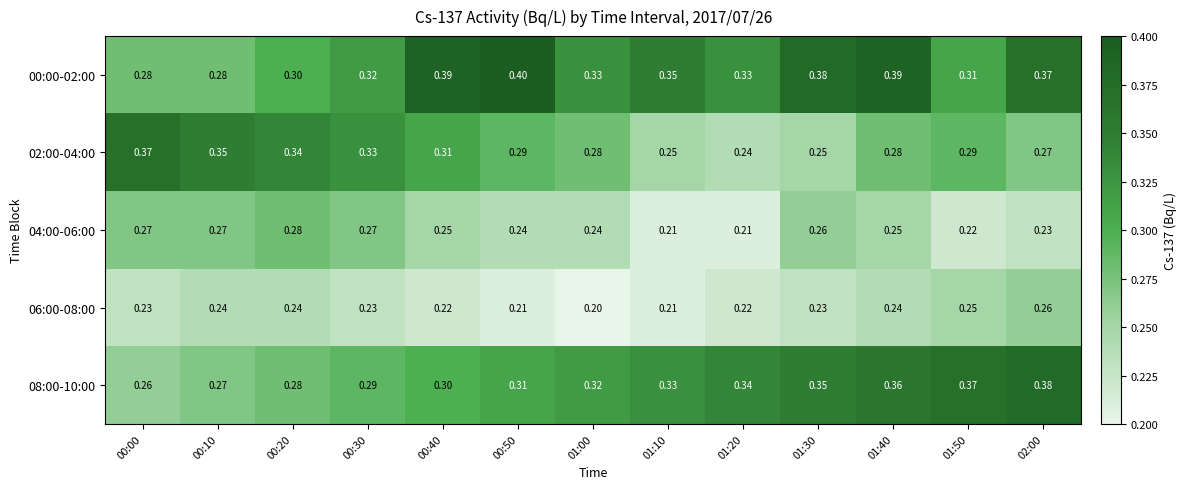

Is the value of 06:00-08:00 at 01:10 greater than the value of 02:00-04:00 at 01:30?

No